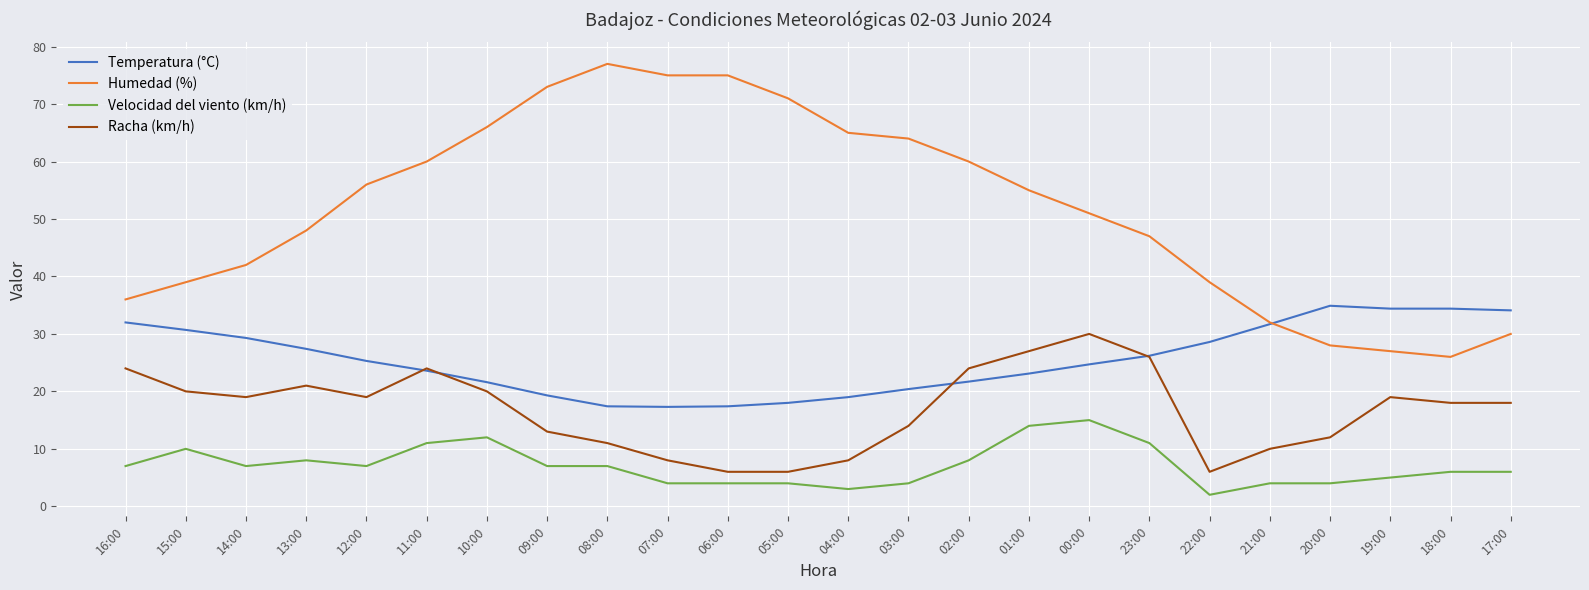

List the series in order of their overall mean, highest first.

Humedad (%), Temperatura (°C), Racha (km/h), Velocidad del viento (km/h)